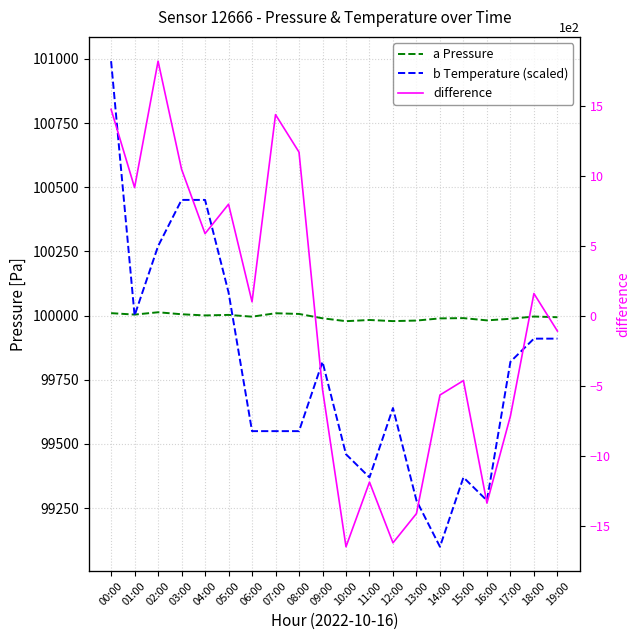

Is the value of a Pressure at 19:00 greater than the value of b Temperature (scaled) at 17:00?

Yes